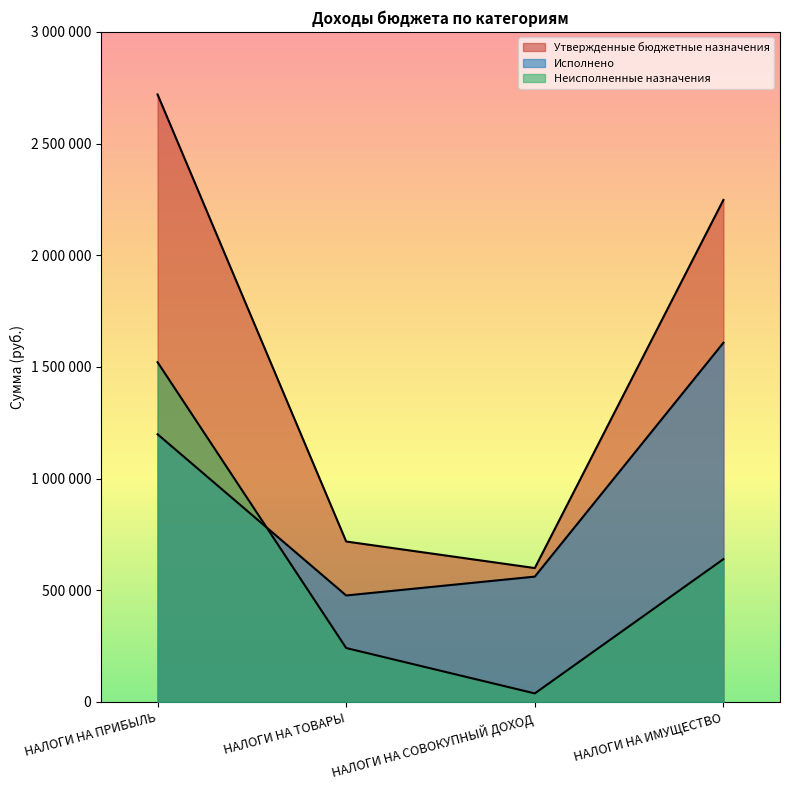

Which series ends up on top after the final intersection of Неисполненные назначения and Исполнено?

Исполнено